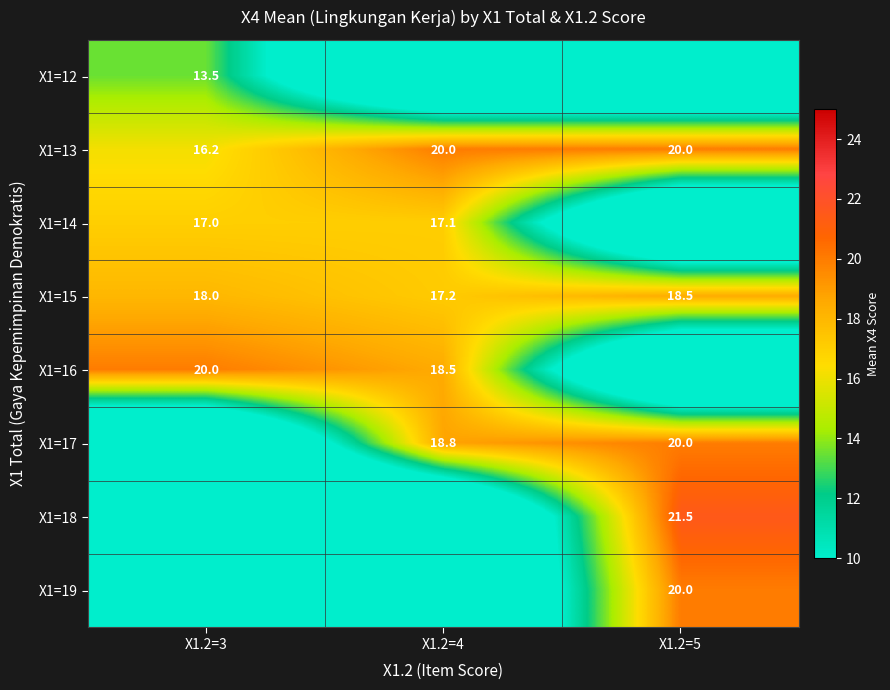

At which category does the chart reach its peak across all series?

X1.2=5